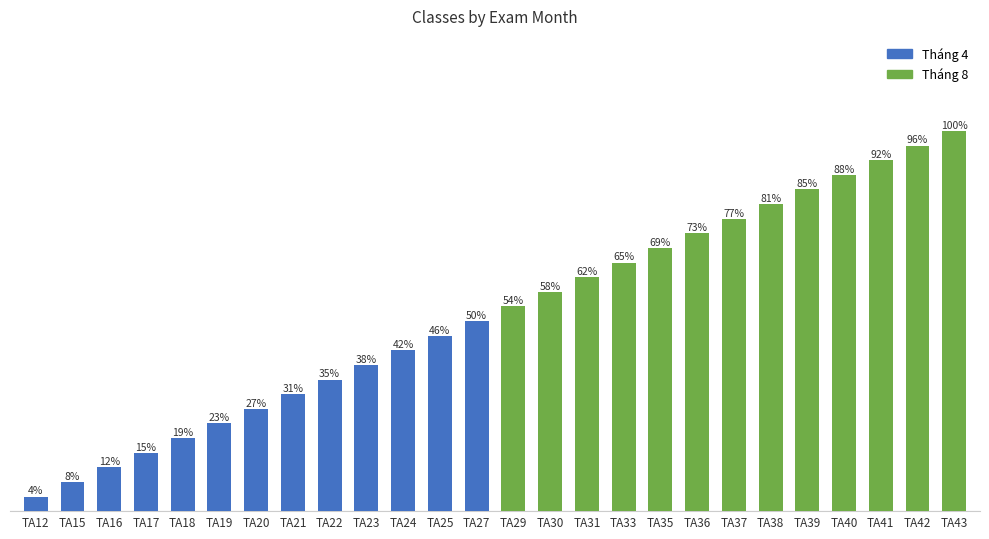

Between TA42 and TA16, which is larger?

TA42